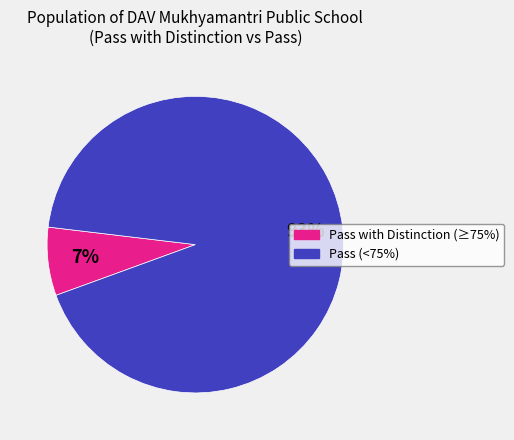

To the nearest percent, what is the average slice percentage?

50%